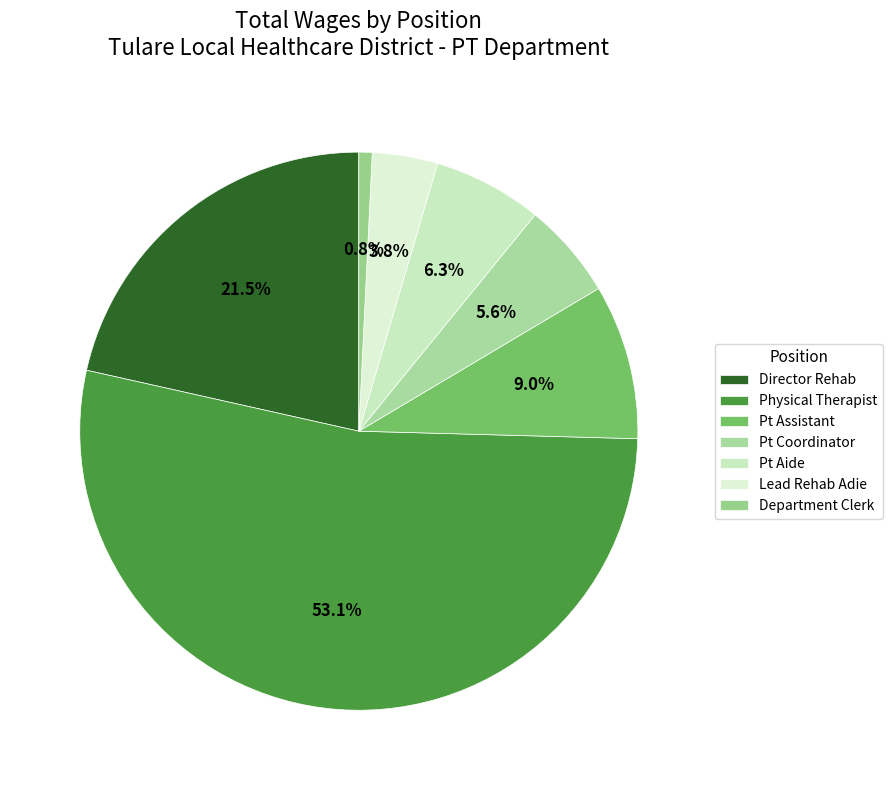

True or false: Pt Assistant accounts for 9% of the total.

True